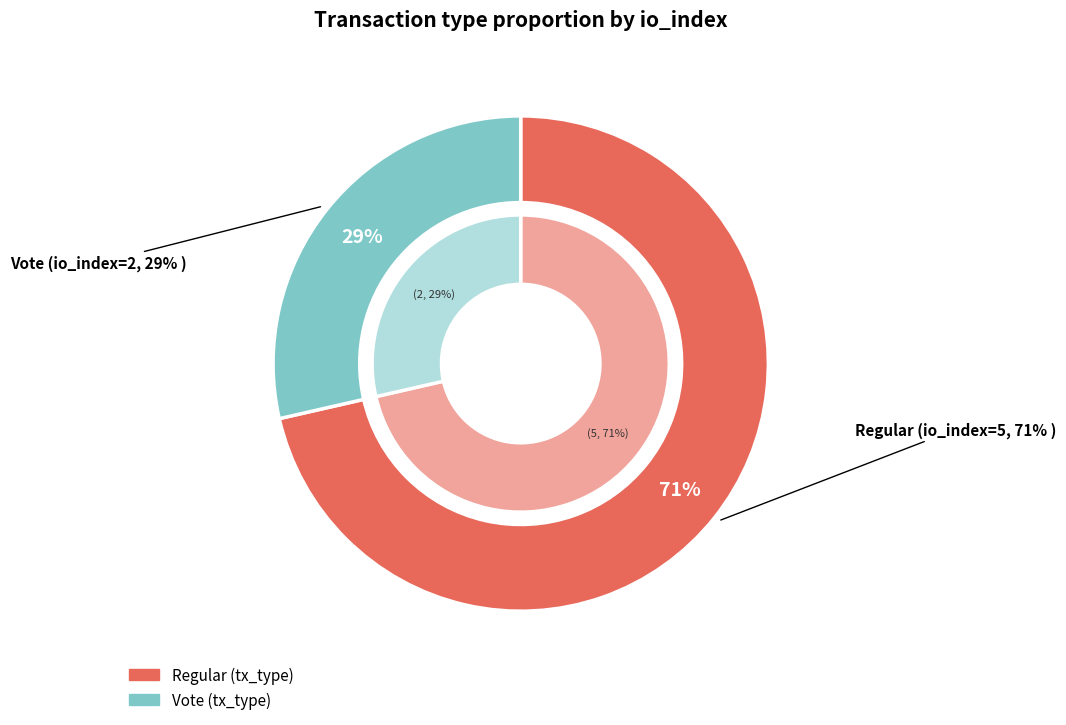

To the nearest percent, what percentage of the pie is Vote (io_index=2)?

29%